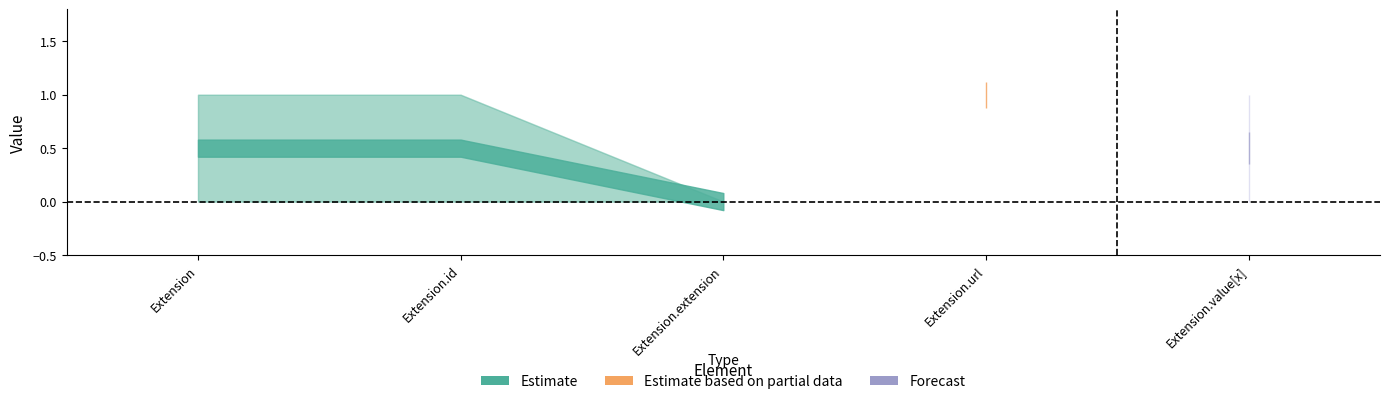

What is the difference between the second highest and minimum values in the Max series?

1